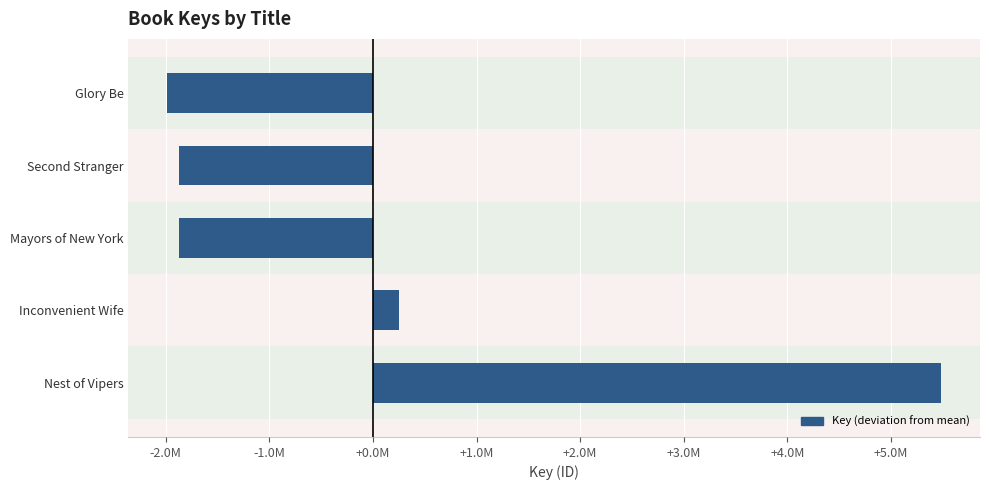

How many positive values are there?

2